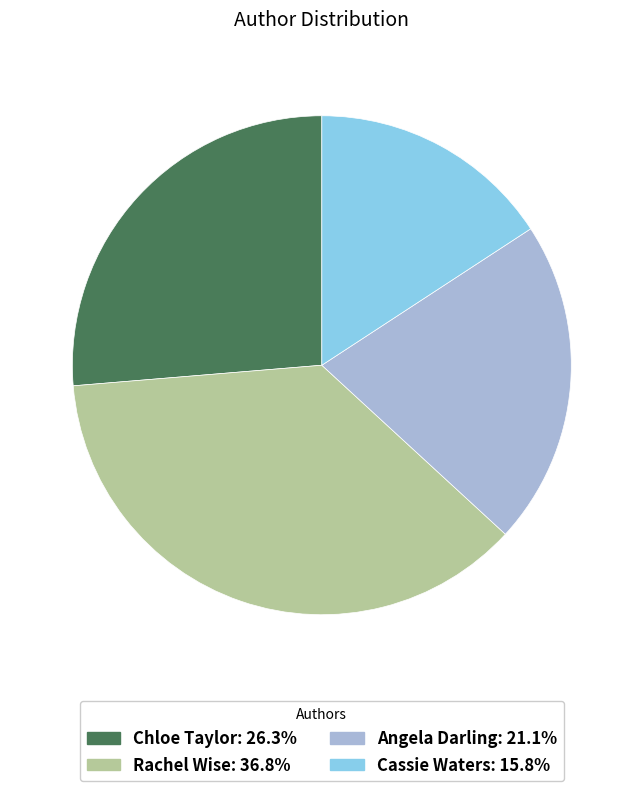

Which category has the biggest portion of the pie?

Rachel Wise